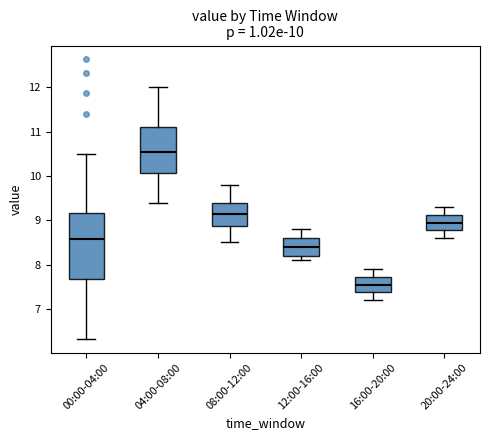

Which box is the tallest, from its lower edge to its upper edge?

00:00-04:00